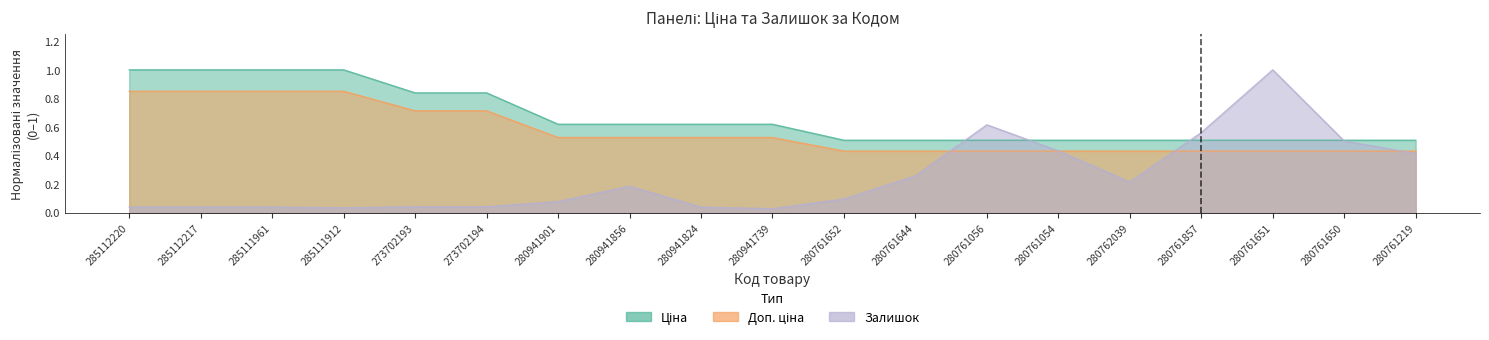

Does the chart display data point markers on the line(s)?

No